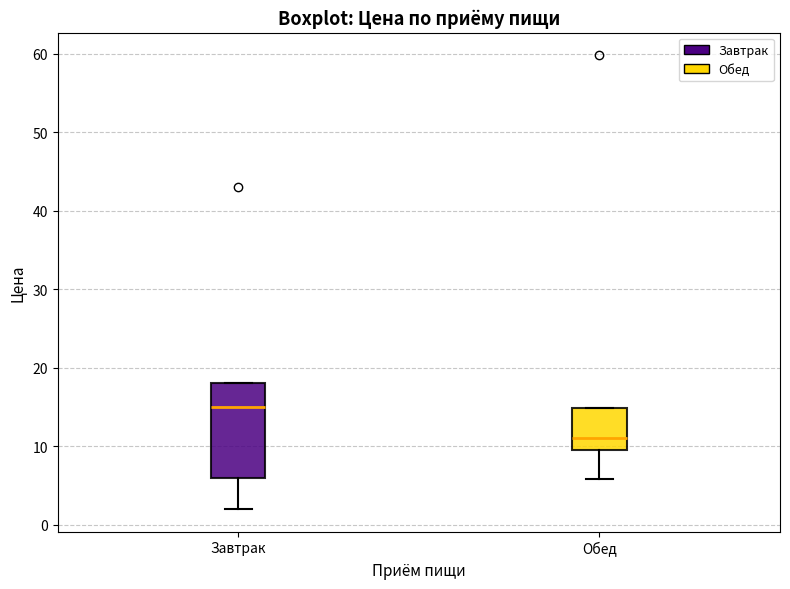

Where does the lower whisker of the box for Завтрак end on the y-axis? The values are not printed on the chart, so give them approximately, as read against the axis.

2